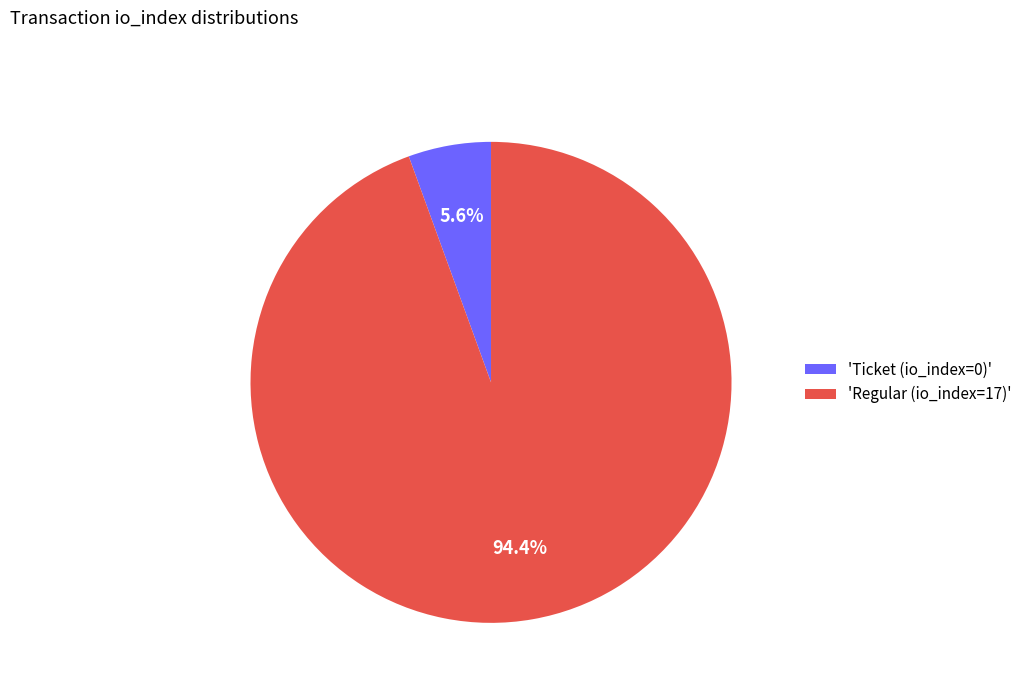

Rank the categories by value from lowest to highest.

'Ticket (io_index=0)', 'Regular (io_index=17)'